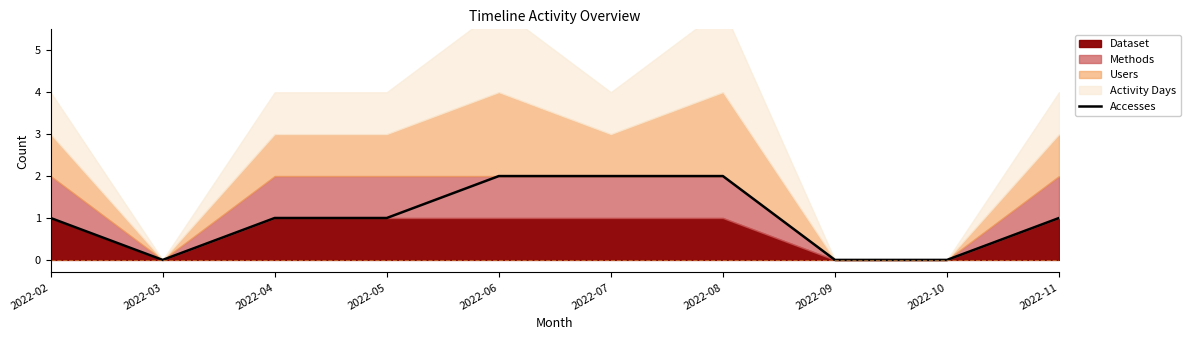

Rank the categories by value from highest to lowest.

2022-06, 2022-07, 2022-08, 2022-02, 2022-04, 2022-05, 2022-11, 2022-03, 2022-09, 2022-10